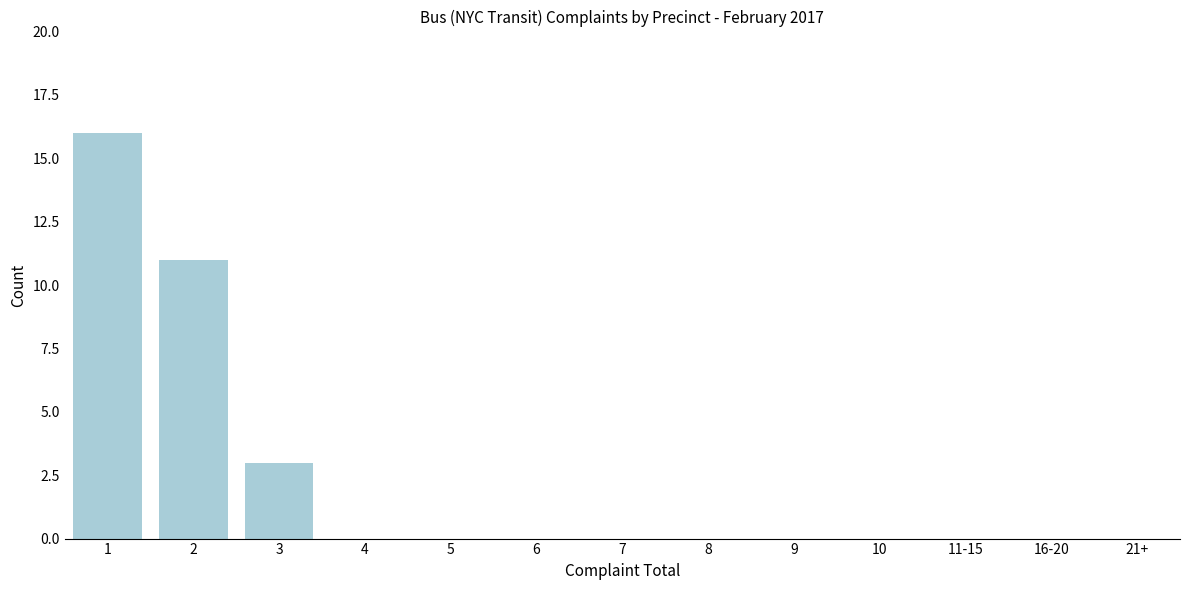

Reading left to right, extract all data points from this chart.

1=16	2=11	3=3	4=0	5=0	6=0	7=0	8=0	9=0	10=0	11-15=0	16-20=0	21+=0